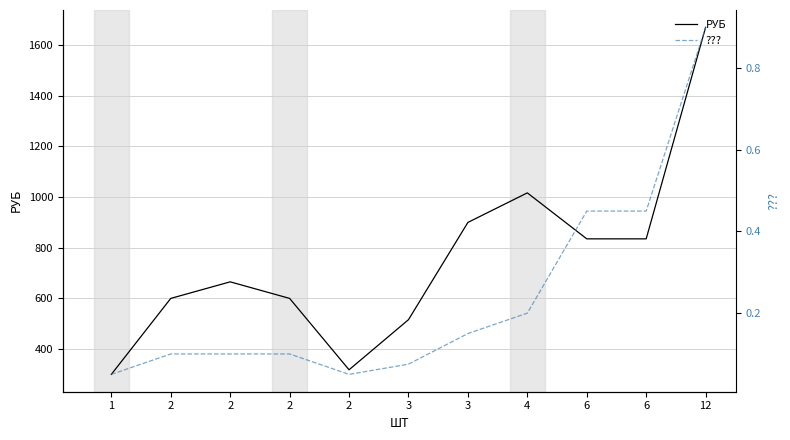

At 6, list the series in order from largest to smallest.

РУБ, ???